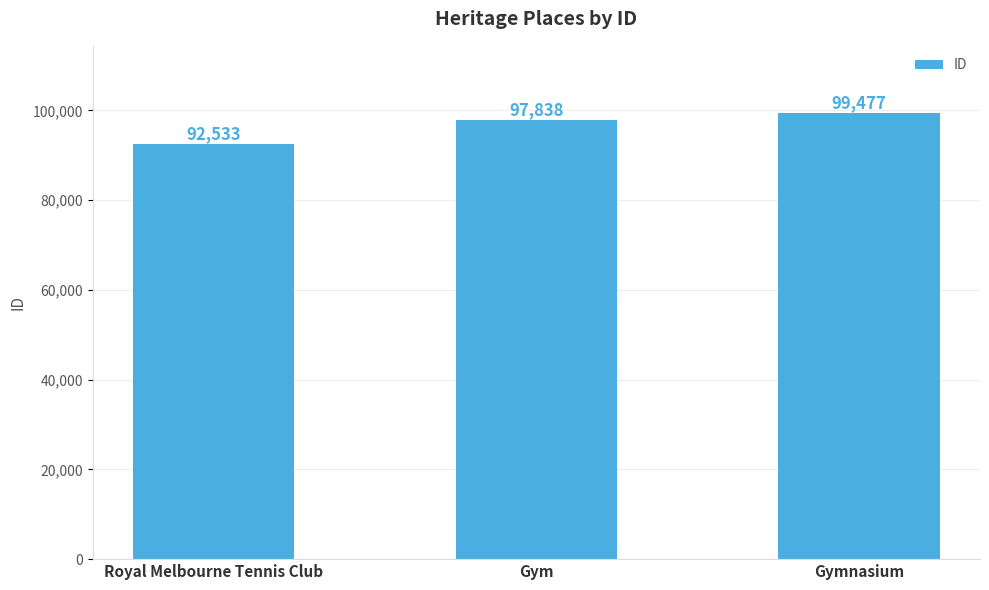

What is the sum of the values at Gym and Gymnasium?

197315